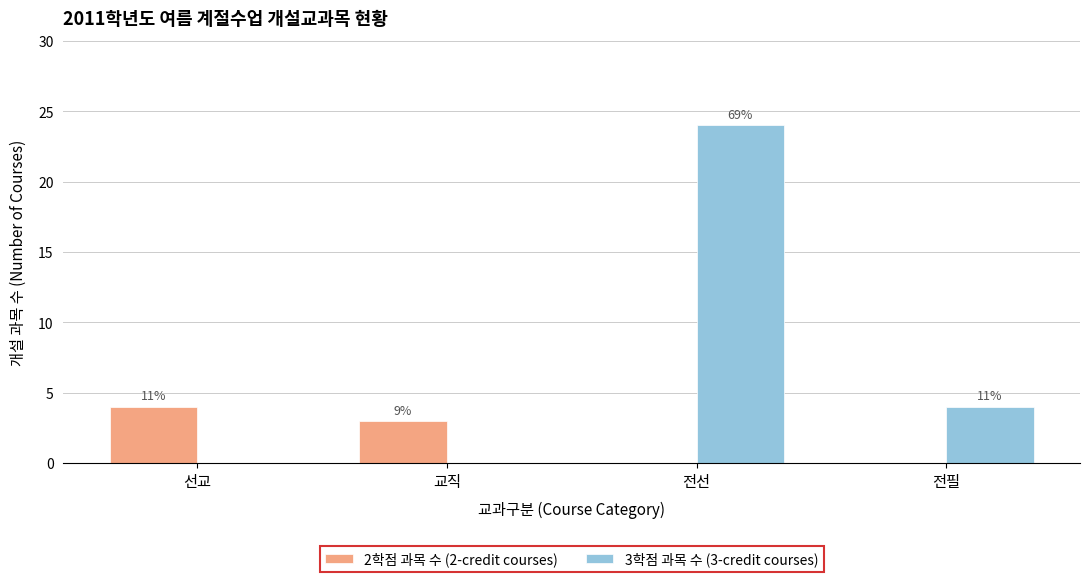

What is the sum of all 3학점 과목 수 (3-credit courses) values?

28